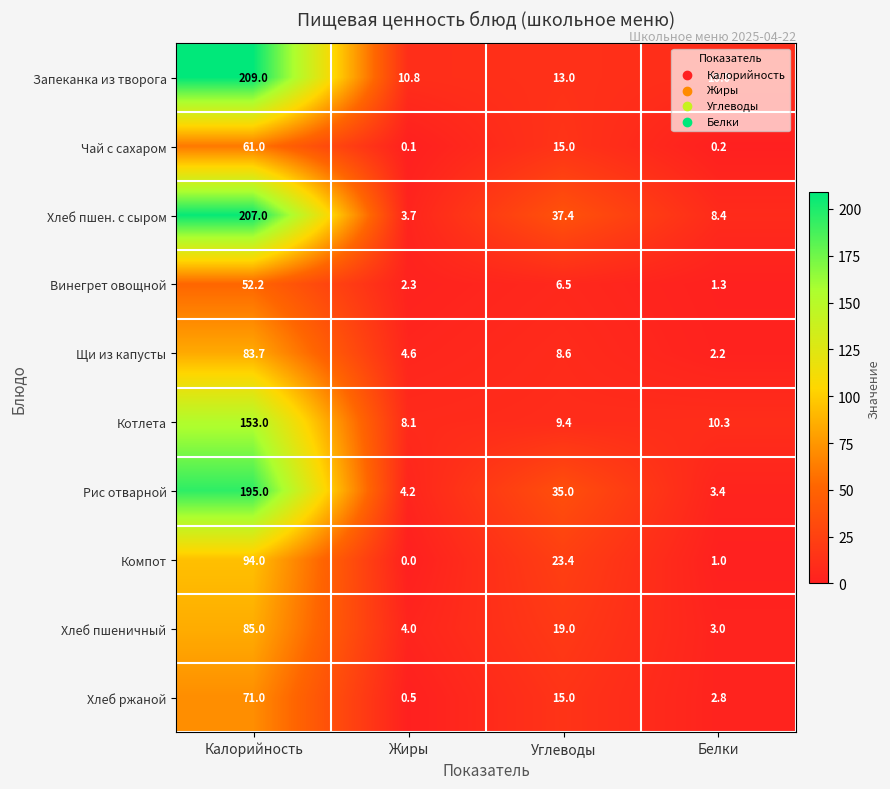

Read the Котлета value at Белки.

10.3